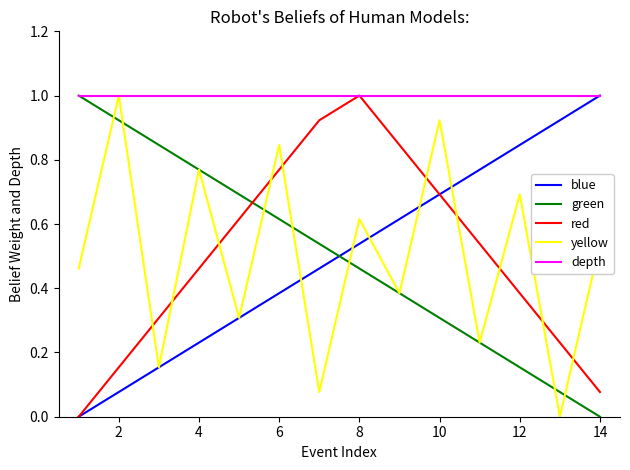

How many lines are shown in the chart?

5